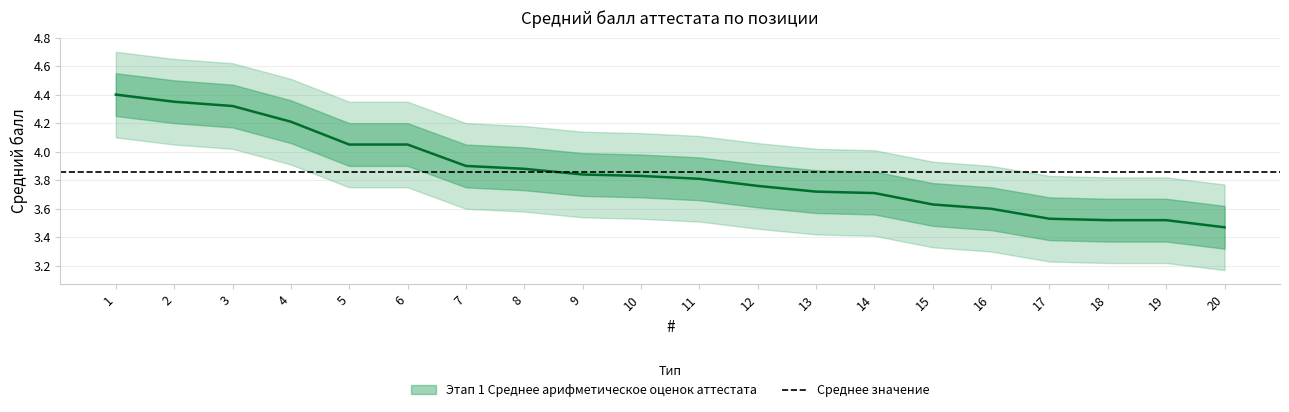

How many lines are shown in the chart?

1